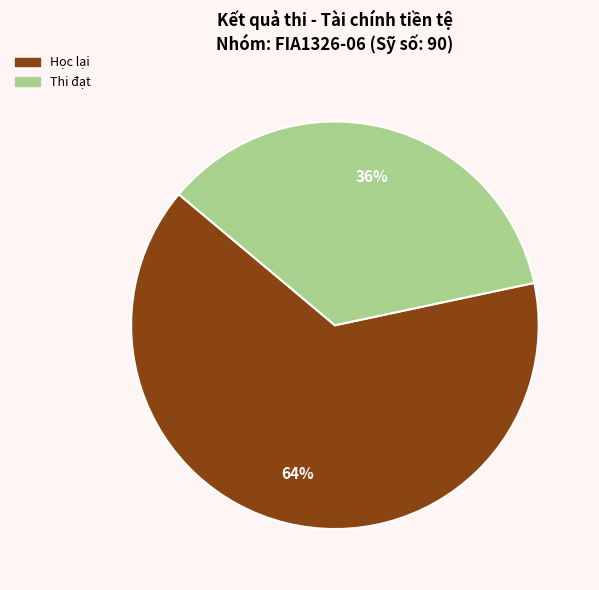

Is there a majority slice in this chart?

Yes